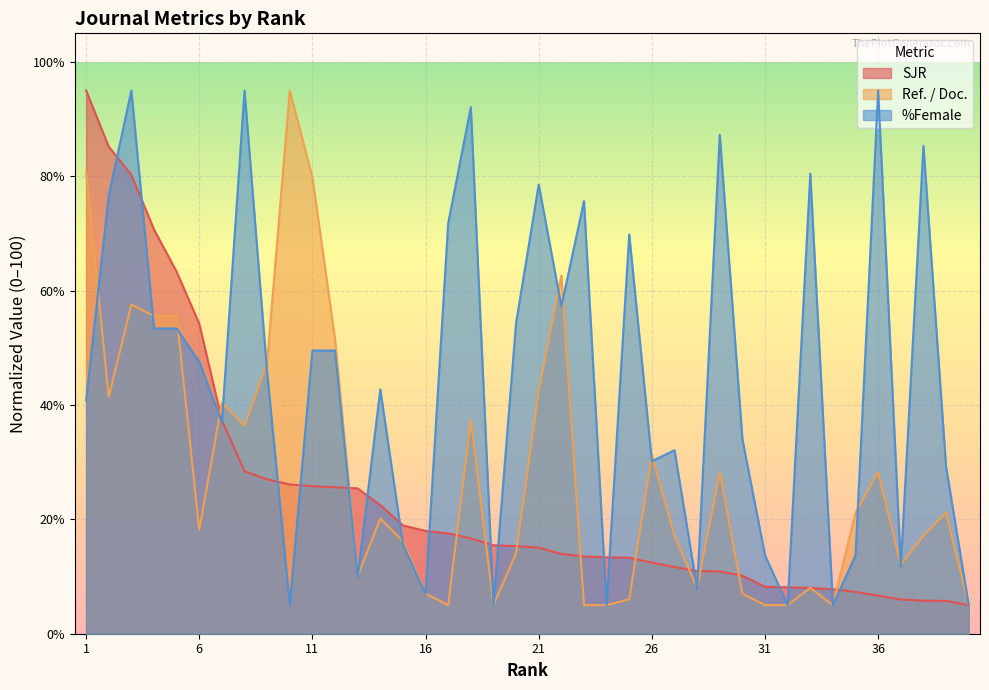

What is the sum of all %Female values?

1768.7